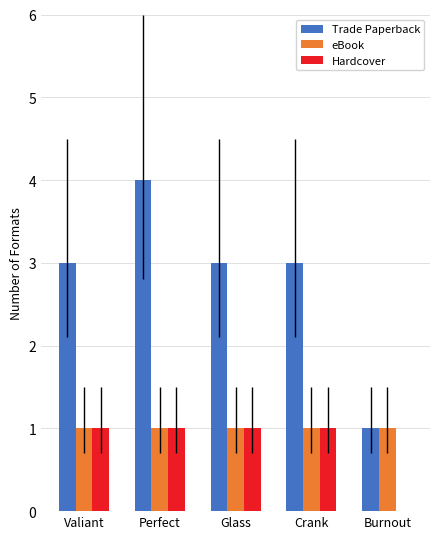

Which series changed the most between Perfect and Crank?

Trade Paperback